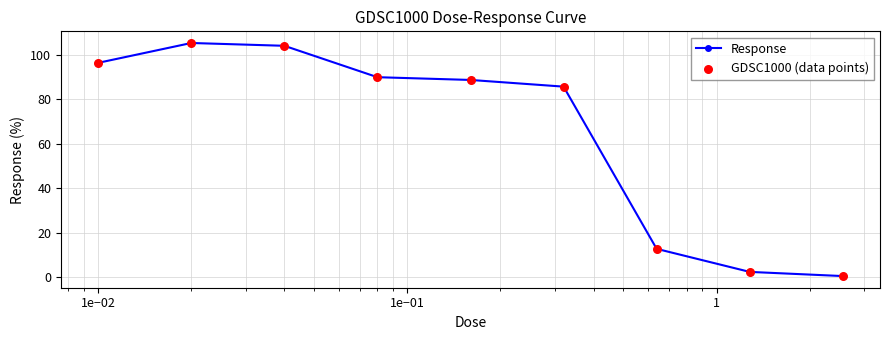

True or false: the data has more than 0 interior local peaks.

True